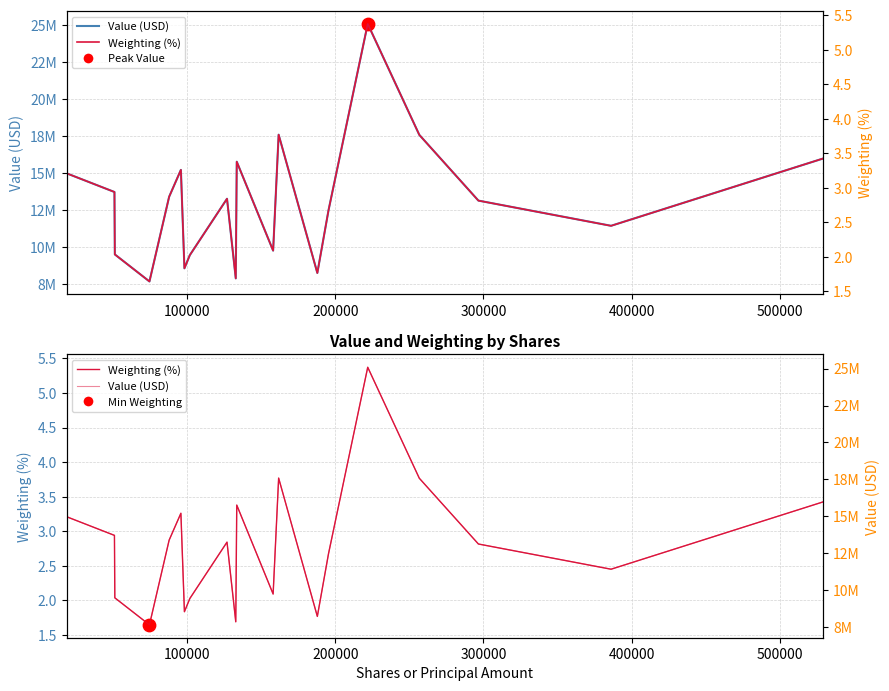

Which series contains the lowest Y value?

Weighting (%)